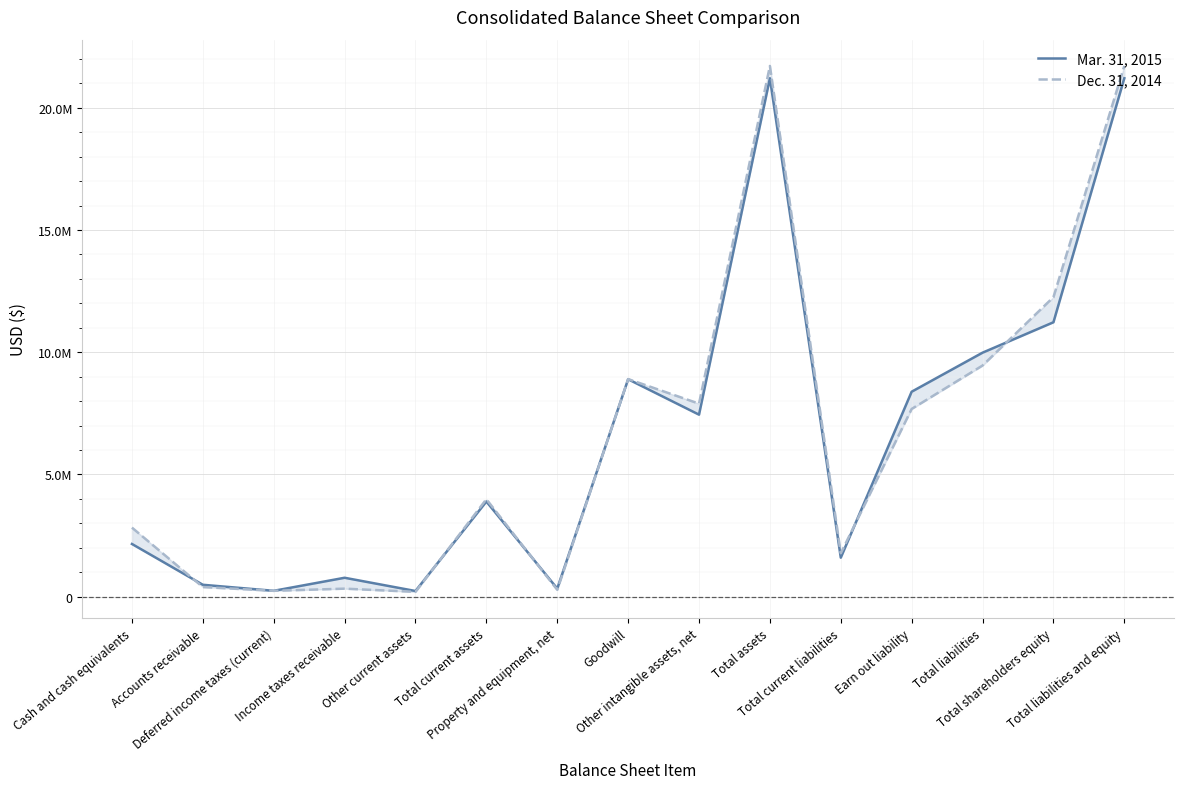

Reading right to left, list all the values displayed in this chart.

Mar. 31, 2015: 21205060	11224285	9980775	8384096	1596679	21205060	7445572	8893611	332506	3891918	233042	774370	240650	487356	2156500
Dec. 31, 2014: 21707628	12252487	9455141	7679311	1775830	21707628	7895238	8901106	281555	3986616	197719	328807	240648	393922	2825520